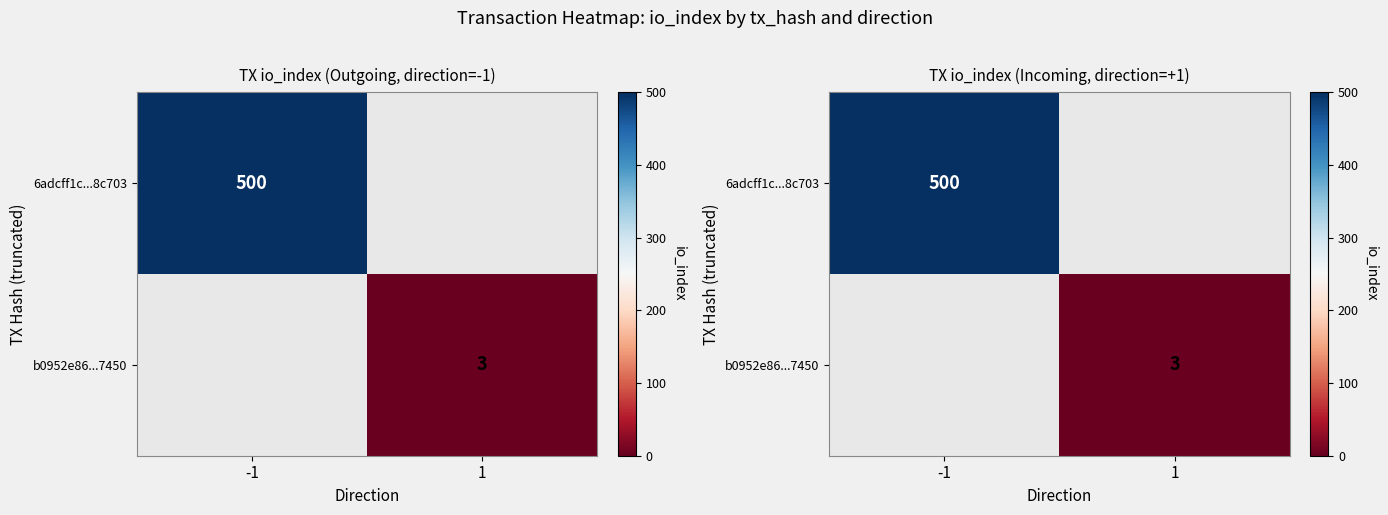

True or false: row_0 has a value of 714.6 at -1.

False